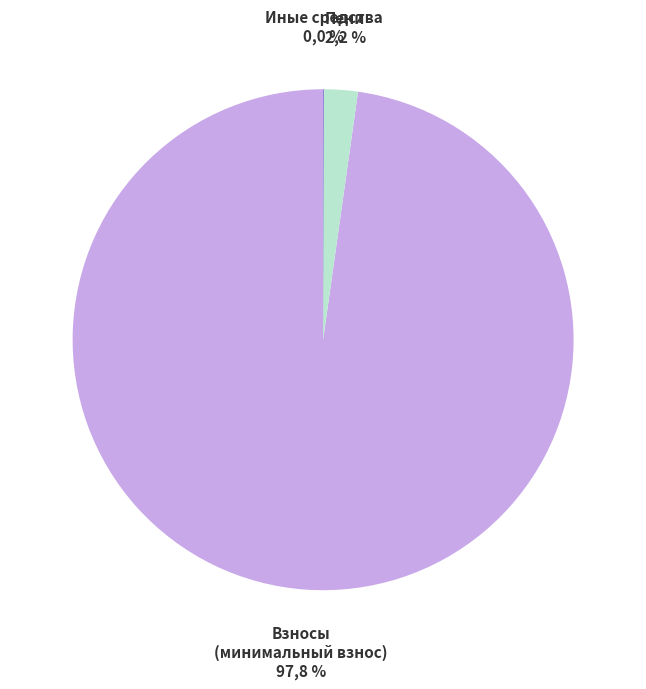

To the nearest percent, what portion does пеней represent?

2%